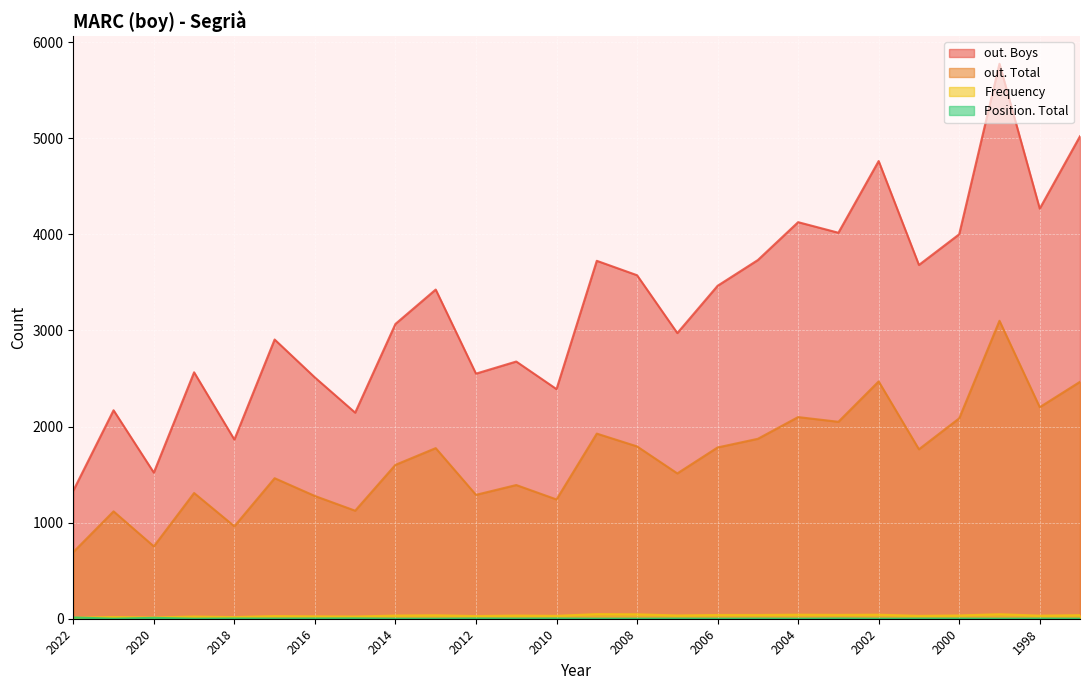

Reading right to left, list all the values displayed in this chart.

Frequency: 1997=37	1998=32	1999=47	2000=34	2001=30	2002=42	2003=40	2004=42	2005=39	2006=39	2007=34	2008=46	2009=48	2010=30	2011=33	2012=28	2013=36	2014=33	2015=23	2016=25	2017=28	2018=17	2019=23	2020=13	2021=18	2022=11
Position. Total: 1997=1	1998=2	1999=1	2000=2	2001=2	2002=1	2003=3	2004=1	2005=2	2006=1	2007=2	2008=1	2009=1	2010=3	2011=2	2012=3	2013=1	2014=1	2015=4	2016=3	2017=2	2018=3	2019=1	2020=9	2021=1	2022=13
out. Total: 1997=2465	1998=2201	1999=3100	2000=2085	2001=1763	2002=2469	2003=2049	2004=2098	2005=1872	2006=1782	2007=1512	2008=1793	2009=1926	2010=1241	2011=1391	2012=1289	2013=1775	2014=1601	2015=1124	2016=1277	2017=1462	2018=962	2019=1308	2020=753	2021=1117	2022=693
out. Boys: 1997=5020	1998=4267	1999=5774	2000=4000	2001=3681	2002=4762	2003=4016	2004=4126	2005=3732	2006=3464	2007=2972	2008=3574	2009=3724	2010=2389	2011=2676	2012=2550	2013=3425	2014=3067	2015=2144	2016=2510	2017=2905	2018=1864	2019=2564	2020=1520	2021=2169	2022=1332